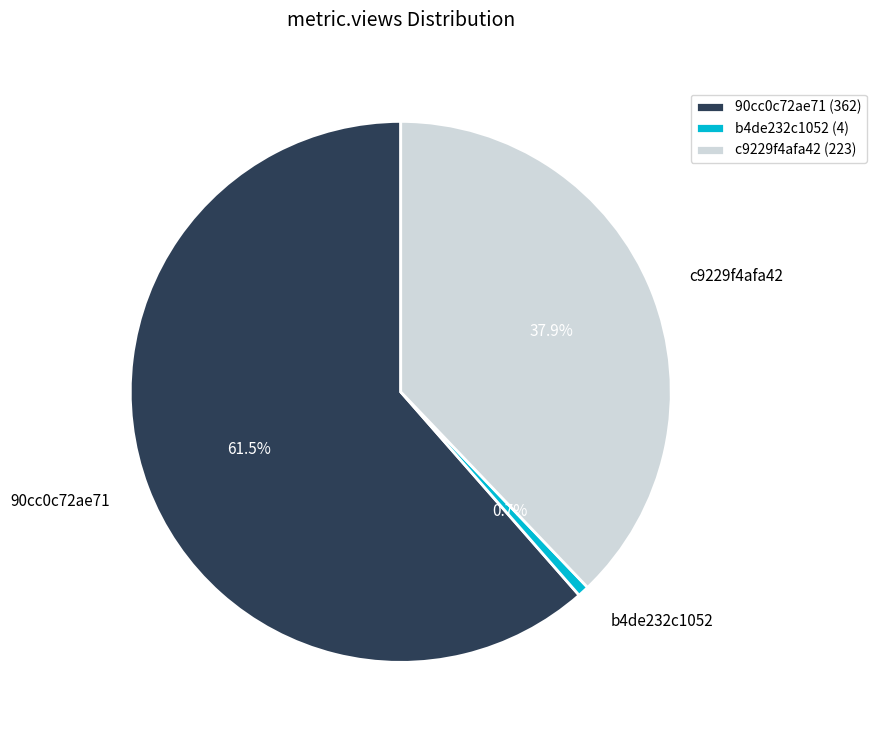

Does c9229f4afa42 account for over 50% of the chart?

No